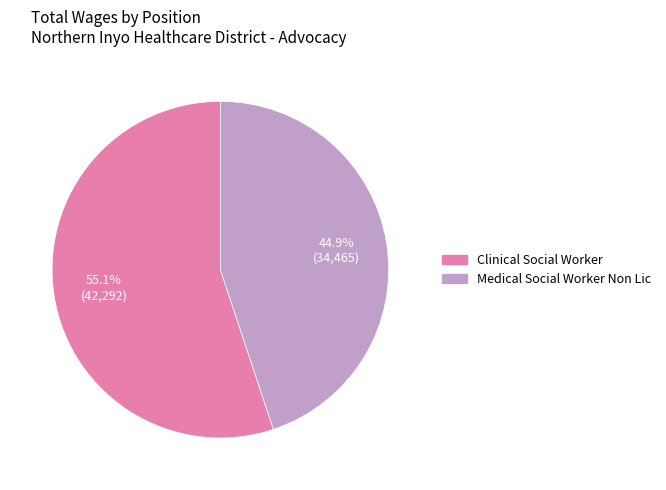

To the nearest percent, what portion does Clinical Social Worker represent?

55%